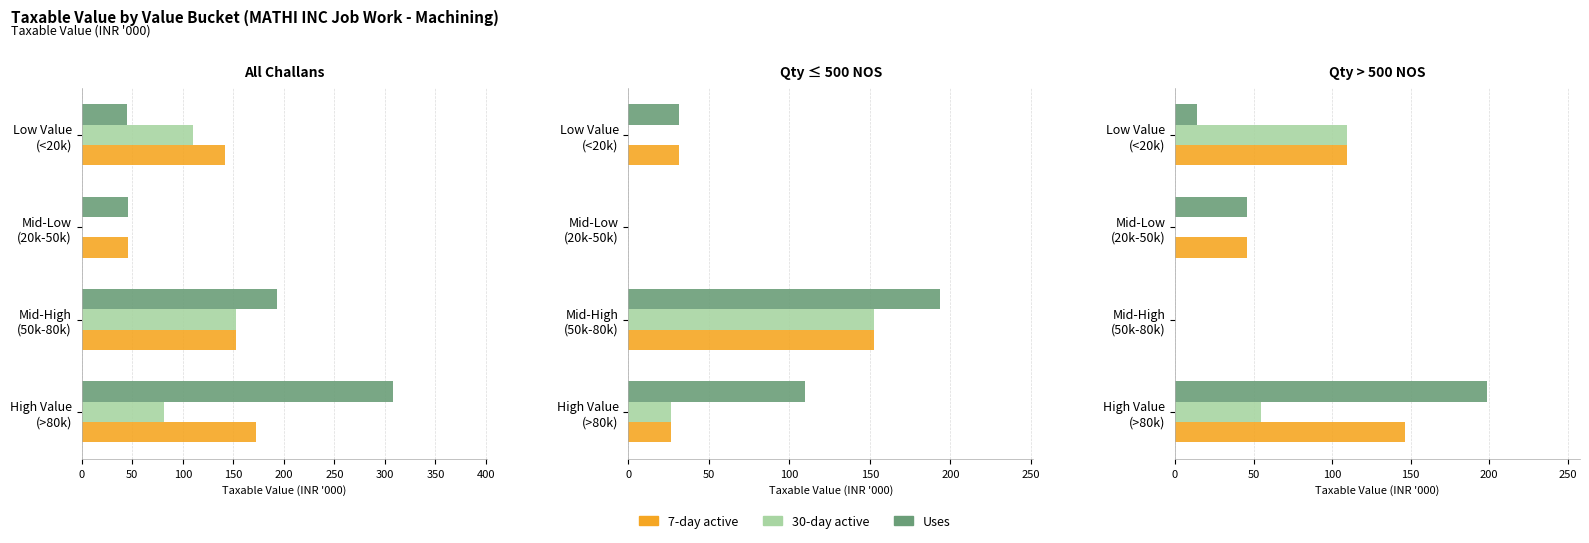

List the series in order of their peak value, highest first.

Uses, 7-day active, 30-day active